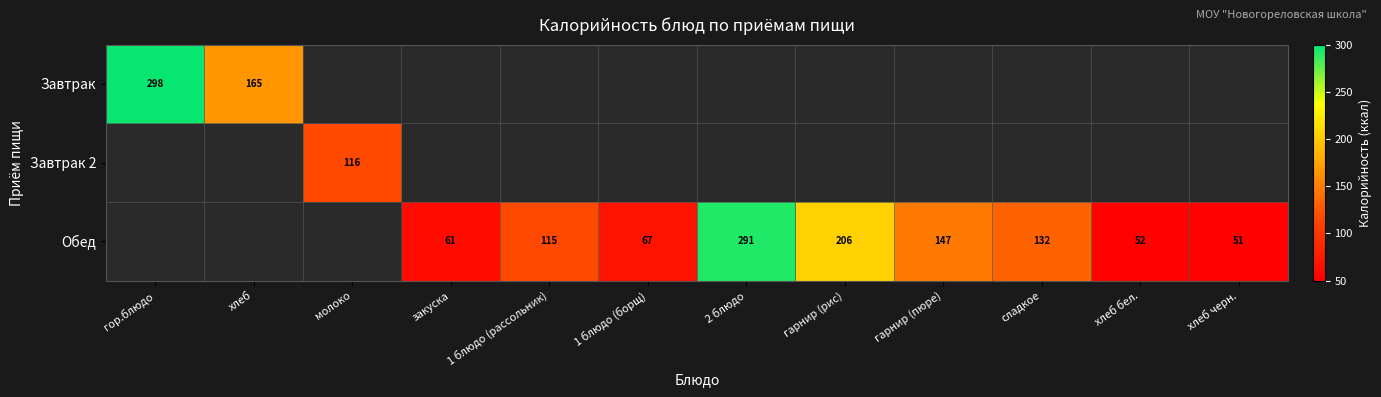

How many data points does each series have?

12